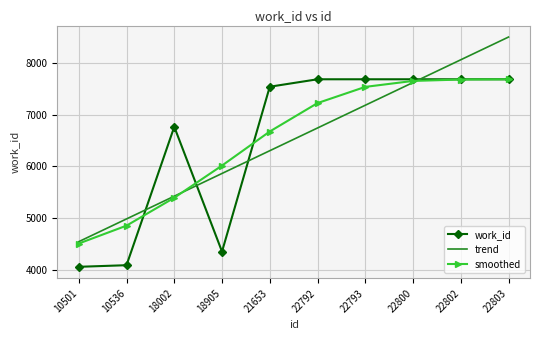

True or false: trend and work_id cross at least once.

True